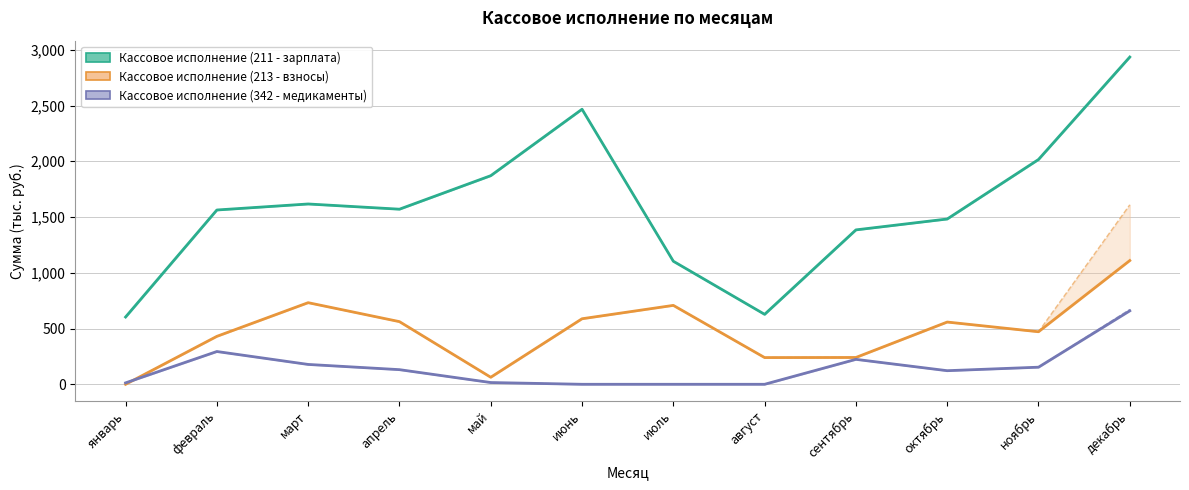

At which category is the sum across all series the highest?

декабрь